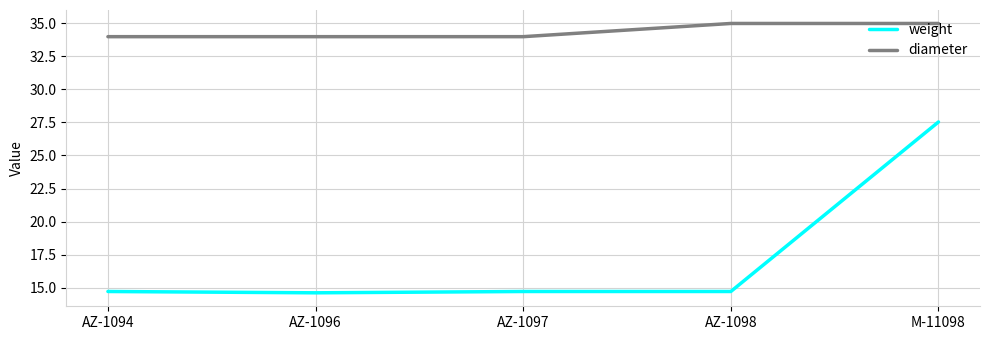

Reading right to left, transcribe all the data shown in this chart.

weight: M-11098=27.5	AZ-1098=14.7	AZ-1097=14.7	AZ-1096=14.6	AZ-1094=14.7
diameter: M-11098=35.0	AZ-1098=35.0	AZ-1097=34.0	AZ-1096=34.0	AZ-1094=34.0